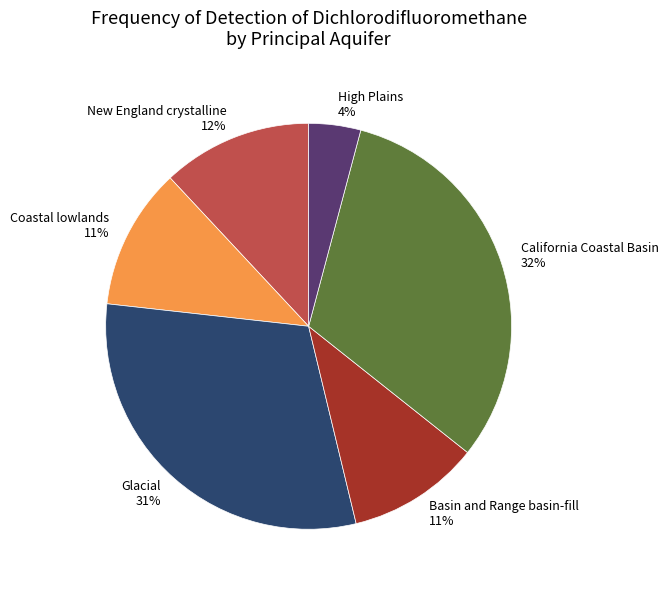

What is the smallest slice in the pie chart?

High Plains 4%